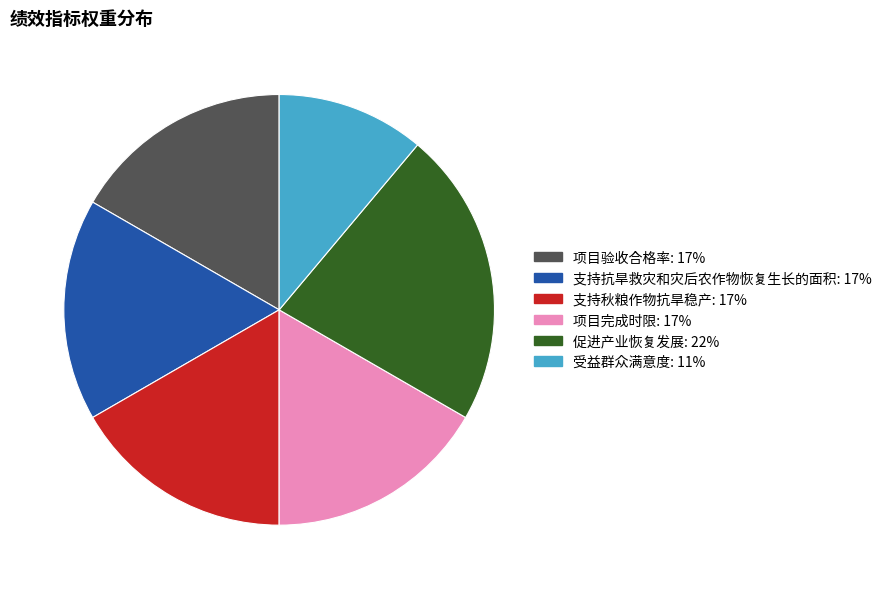

True or false: 项目完成时限 accounts for 27% of the total.

False